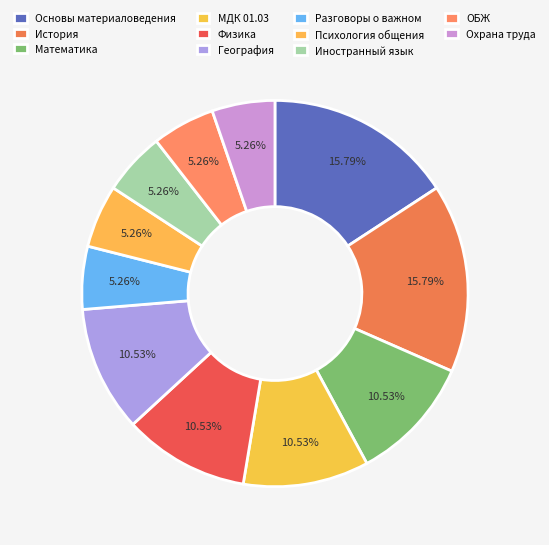

What is the smallest slice in the pie chart?

Разговоры о важном